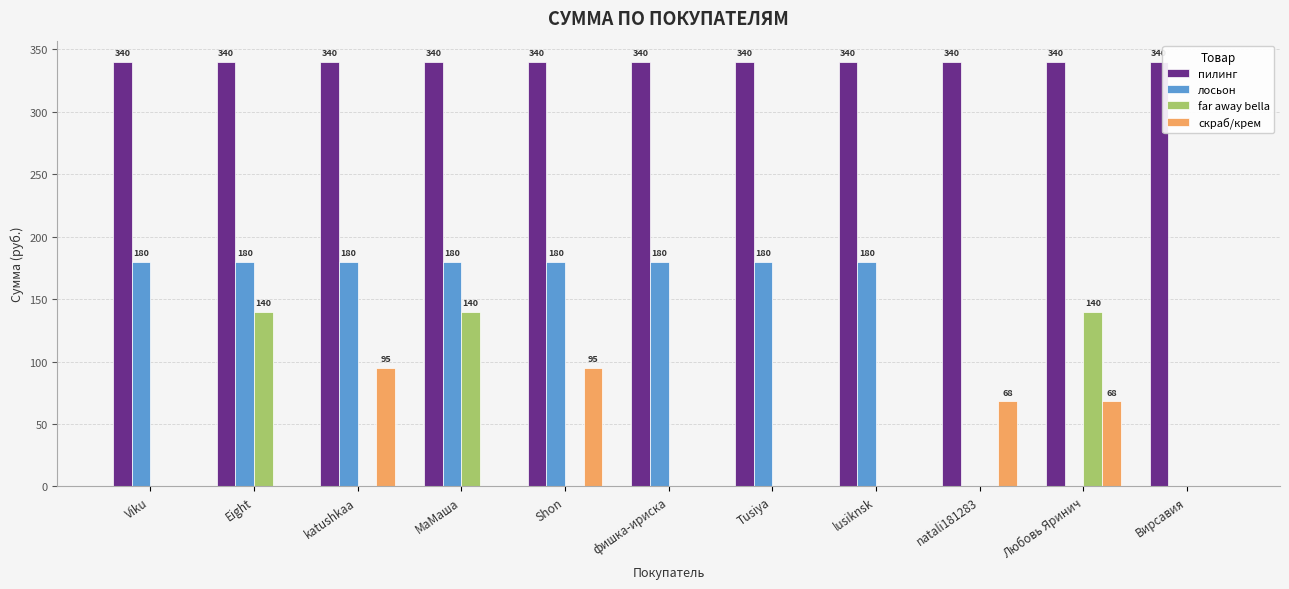

Which series has the largest total across all categories?

пилинг